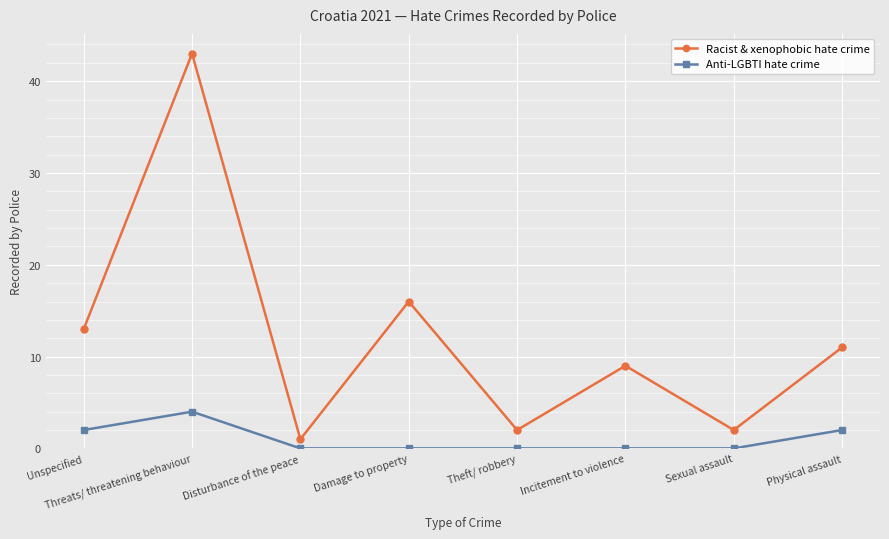

What position from the left is Threats/ threatening behaviour?

2